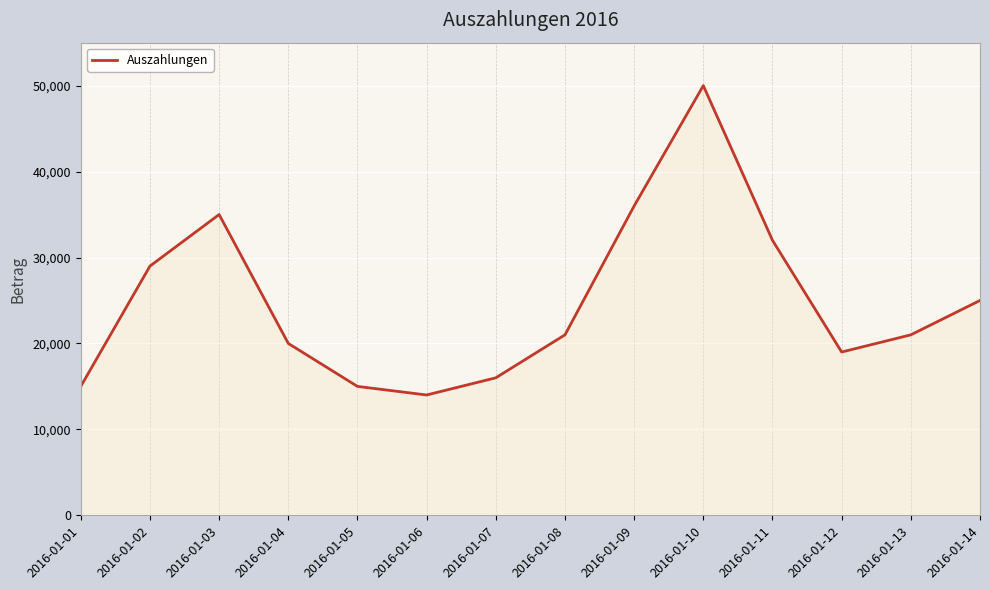

What is the sum of all values?

348000